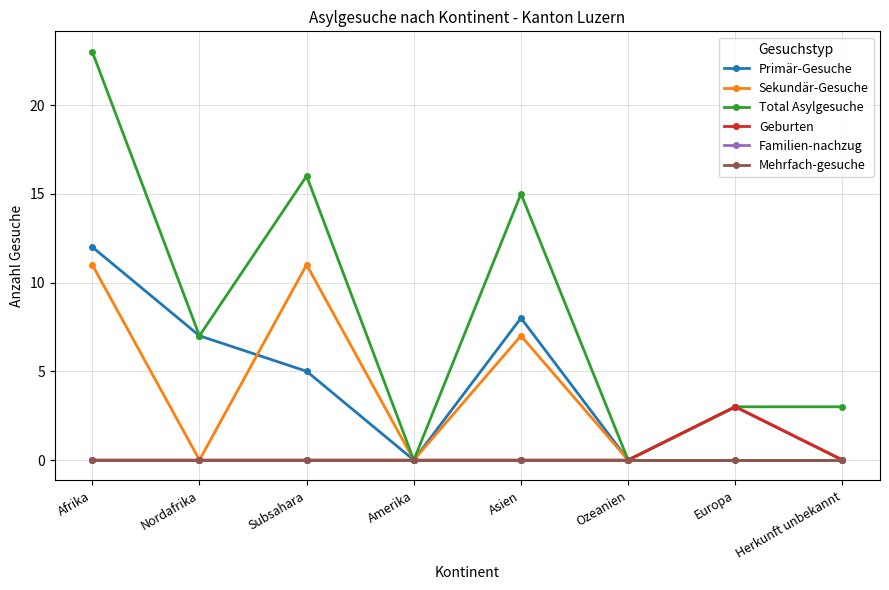

Does the chart have visible grid lines?

Yes